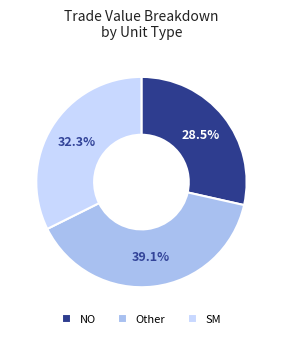

Do Other and SM together represent more than half of the pie?

Yes